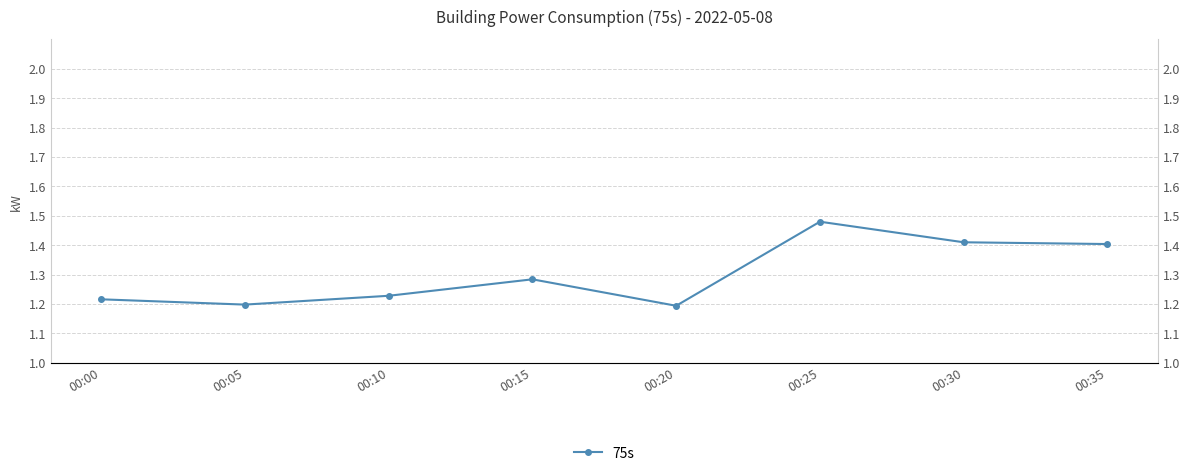

Is it true that the value at 00:05 is 1.2?

True